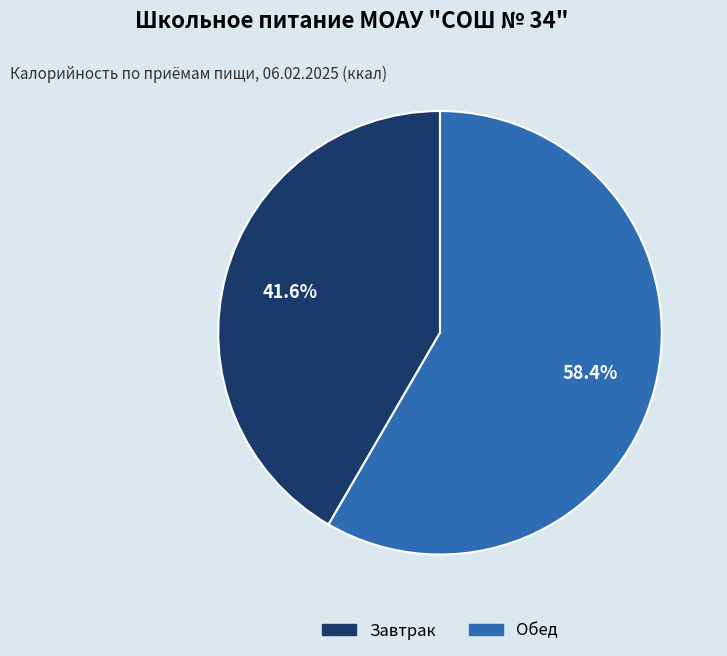

Is there a majority slice in this chart?

Yes